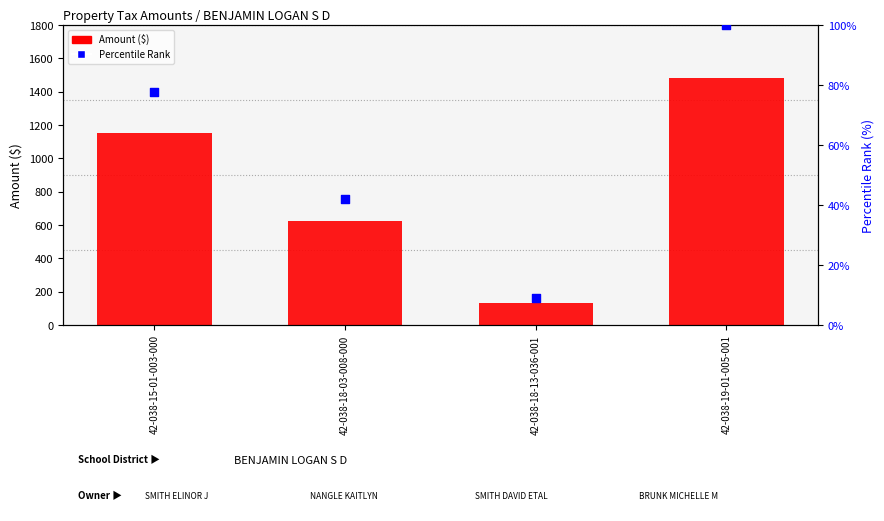

What are all the series names shown in the legend?

Amount, Percentile Rank